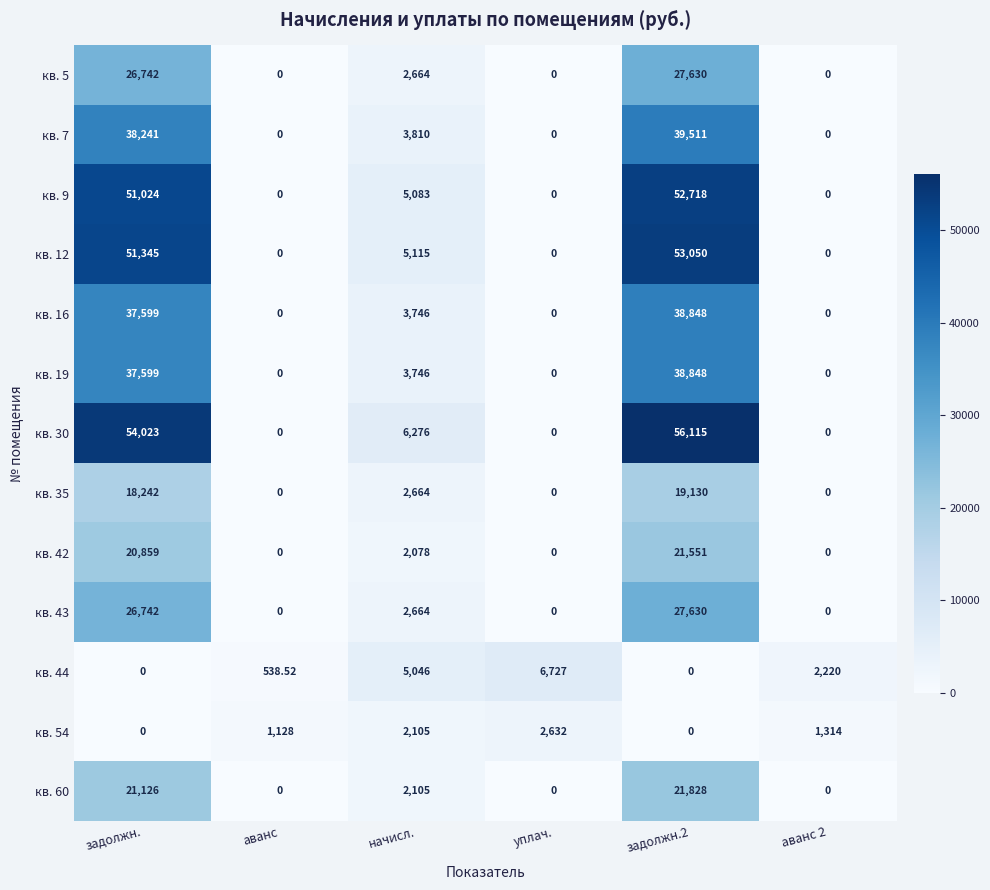

Is the value of кв. 7 at начисл. greater than the value of кв. 19 at задолжн.?

No